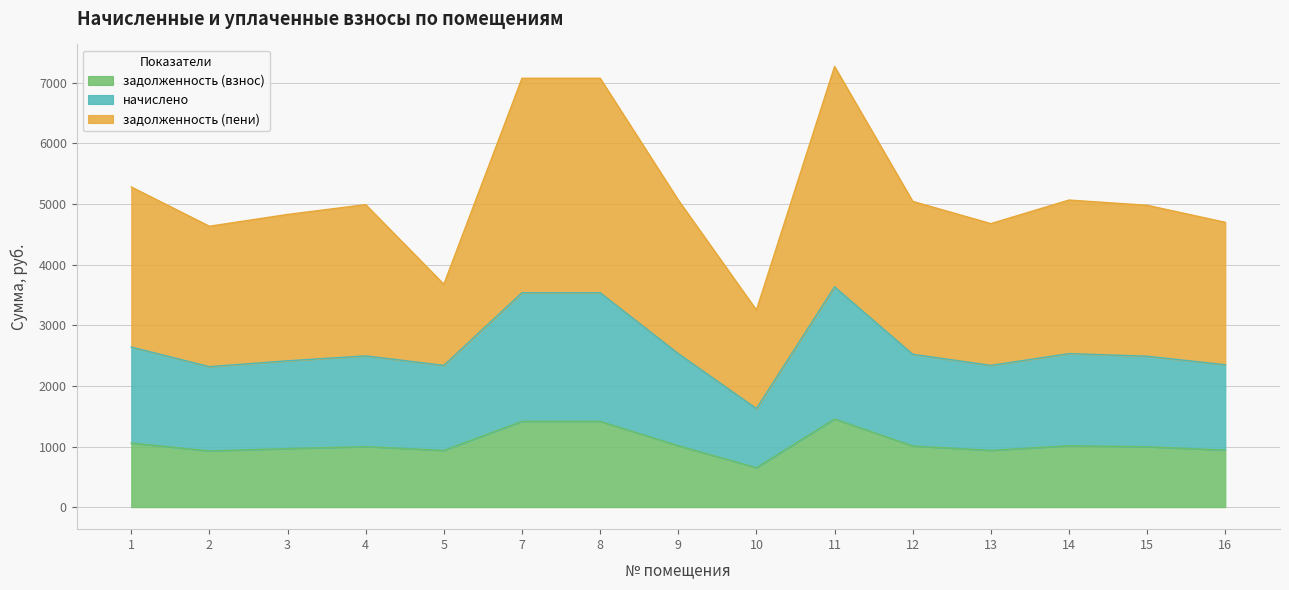

Reading left to right, extract all data points from this chart.

задолженность (взнос): 1056.2	926.6	965.5	997.9	935.3	1414.8	1414.8	1013.0	650.2	1453.7	1008.7	935.3	1013.0	995.8	939.6
начислено: 2640.6	2316.6	2413.8	2494.8	2338.2	3537.0	3537.0	2532.6	1625.4	3634.2	2521.8	2338.2	2532.6	2489.4	2349.0
задолженность (пени): 5281.2	4633.2	4827.6	4989.6	3676.4	7074.0	7074.0	5065.2	3250.8	7268.4	5043.6	4676.4	5065.2	4978.8	4698.0